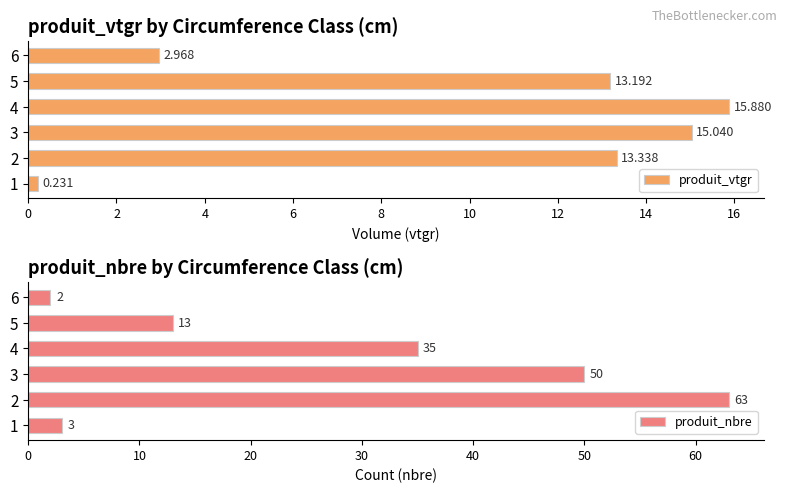

What is the minimum value shown in the chart?

0.2